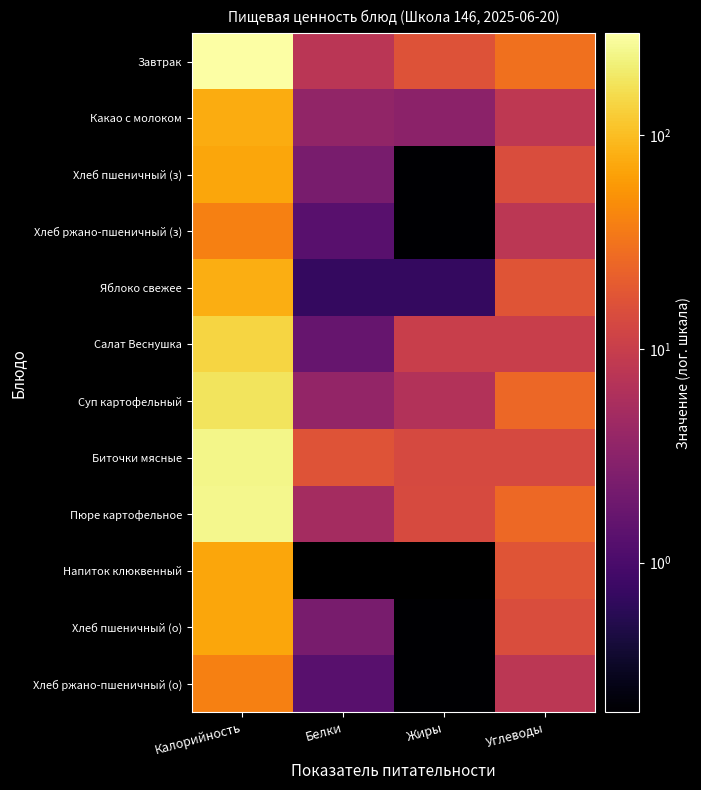

Which category has the lowest value across all series?

Жиры